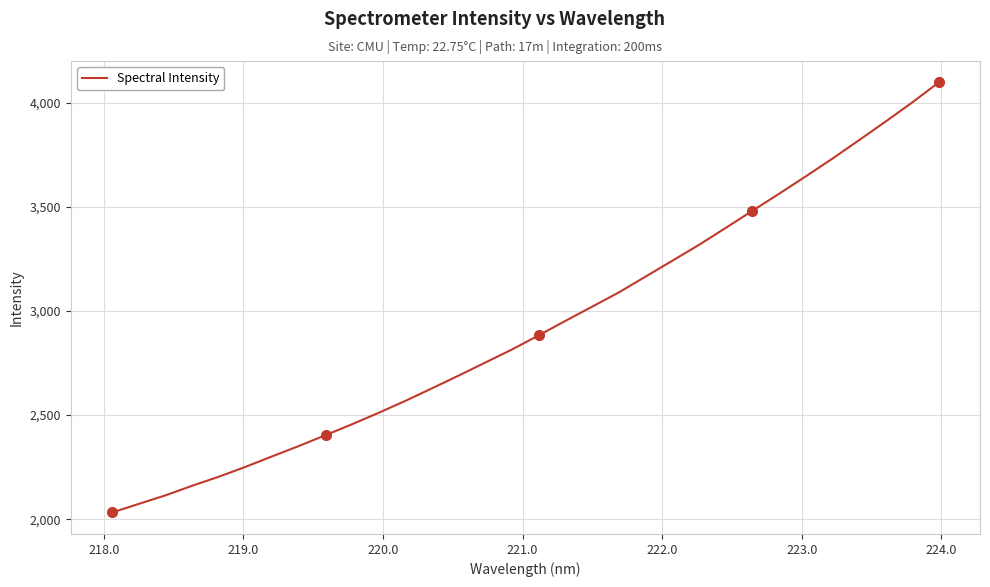

What is the difference between the maximum and minimum values?

2064.1